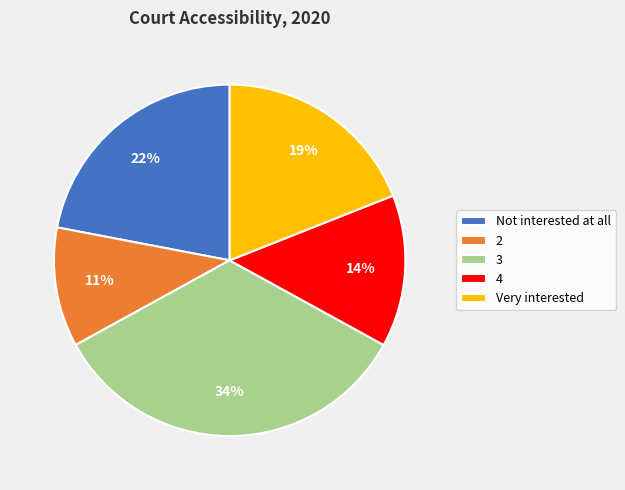

True or false: Not interested at all accounts for 10% of the total.

False